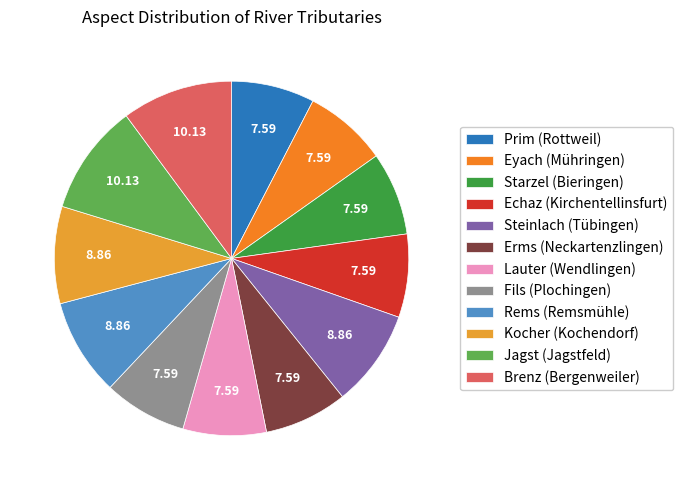

Count the number of slices in the pie.

12